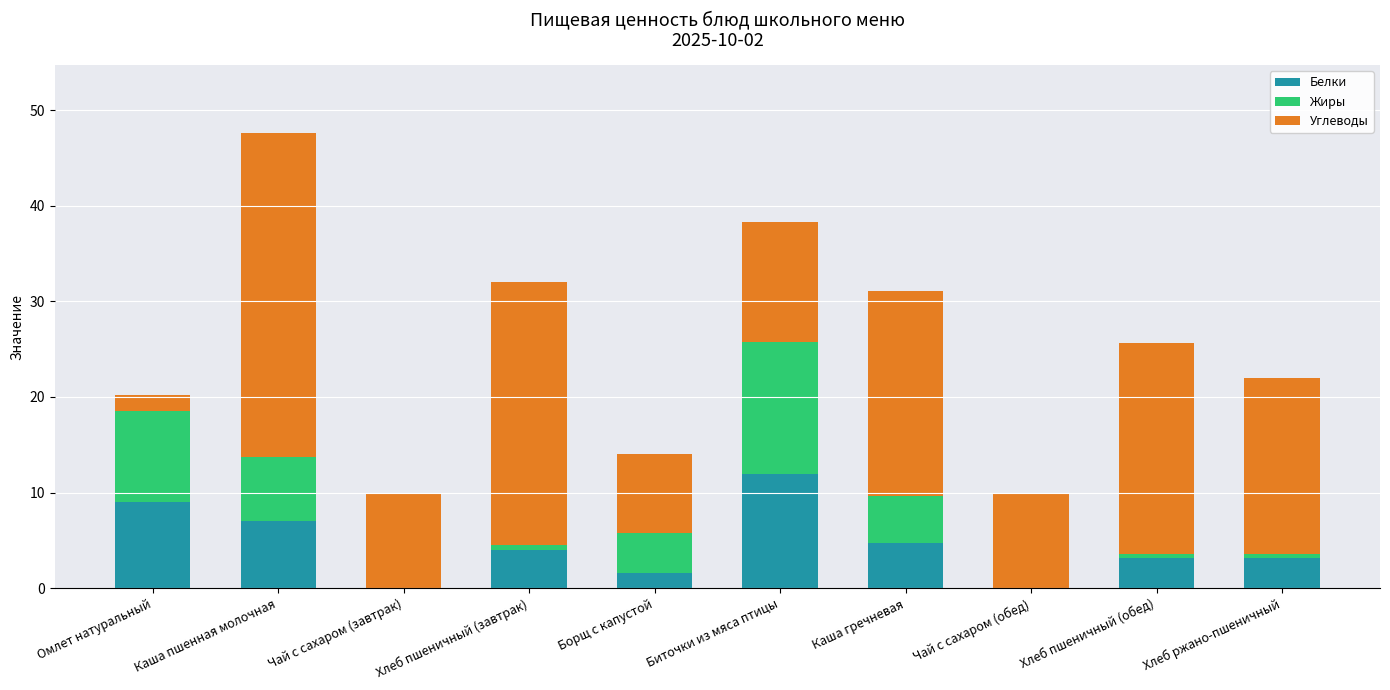

What is the highest value of the Белки series?

12.0